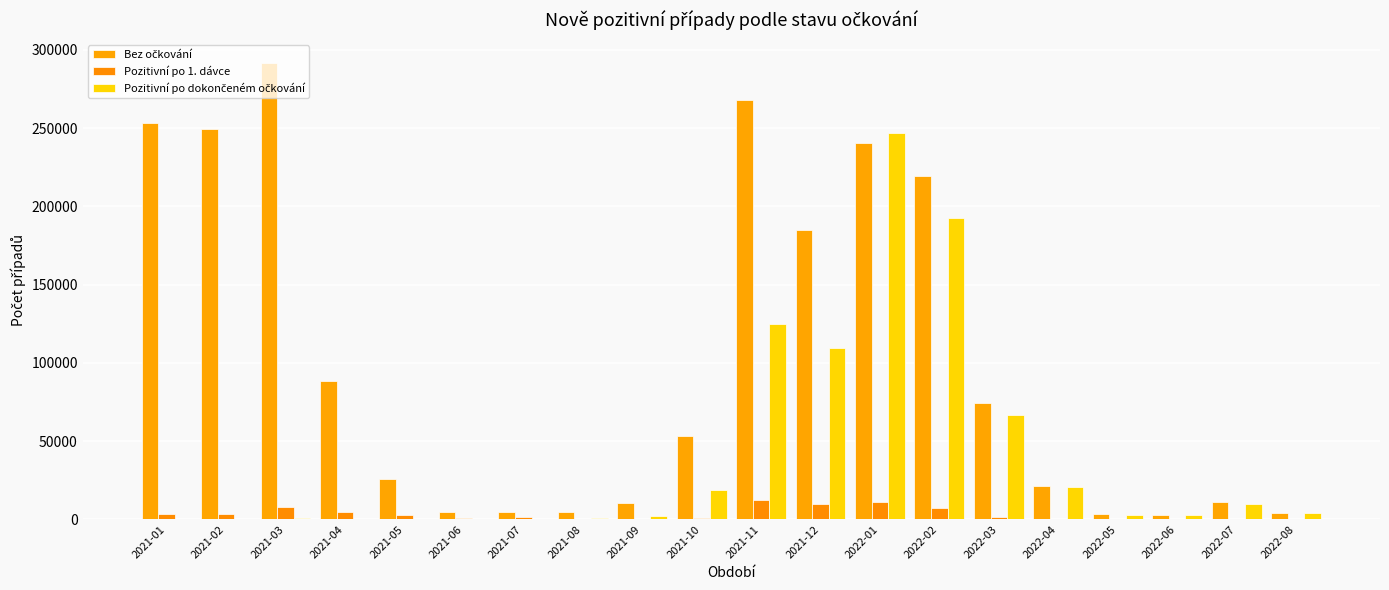

Rank the categories by Pozitivní po 1. dávce value from highest to lowest.

2021-11, 2022-01, 2021-12, 2021-03, 2022-02, 2021-04, 2021-02, 2021-01, 2021-05, 2022-03, 2021-07, 2021-10, 2021-06, 2021-08, 2022-04, 2021-09, 2022-07, 2022-08, 2022-05, 2022-06